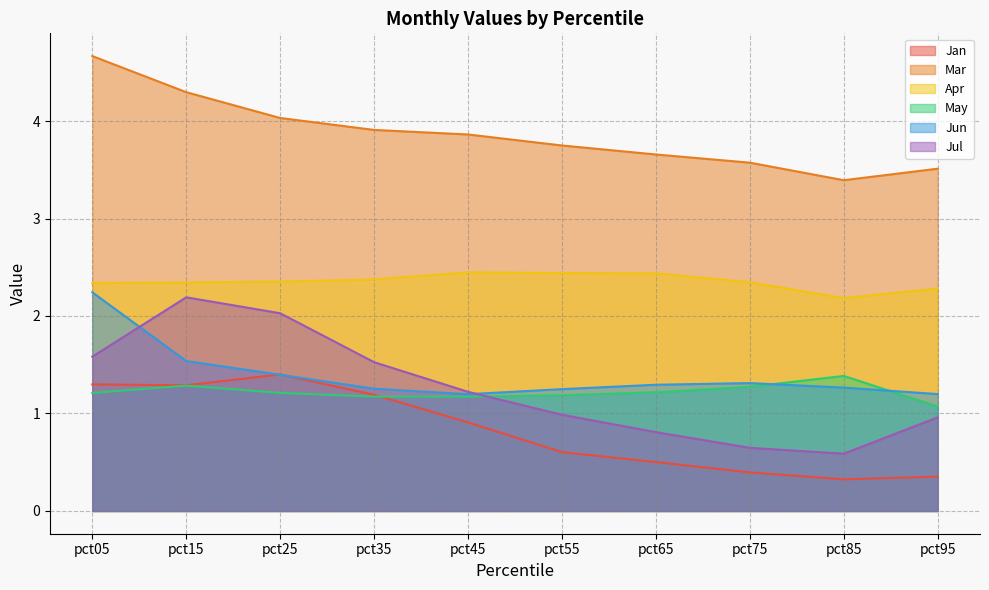

What is the greatest value displayed?

4.7